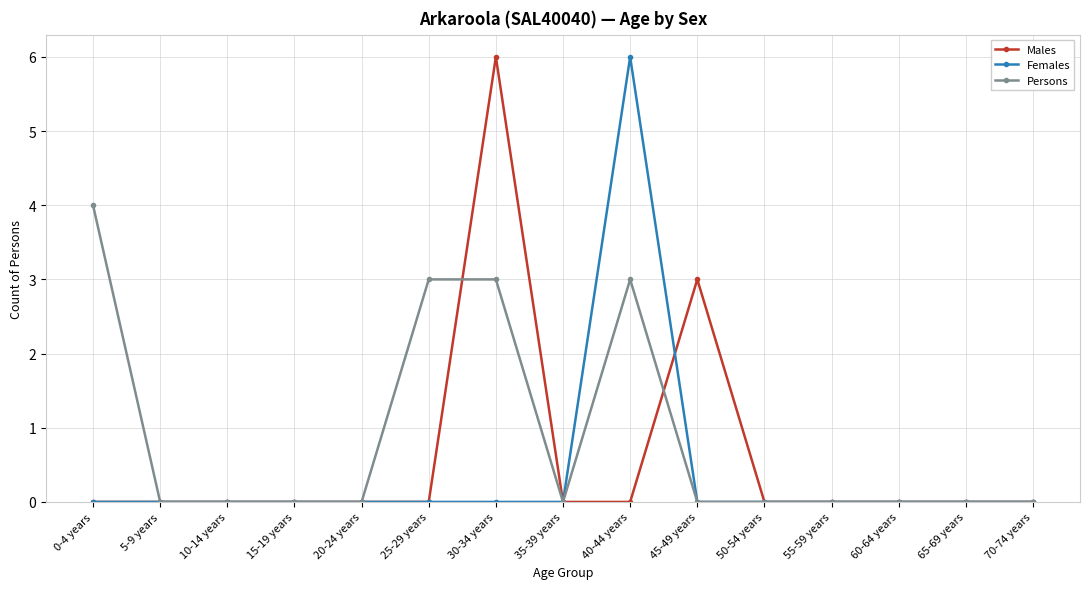

How many lines are shown in the chart?

3